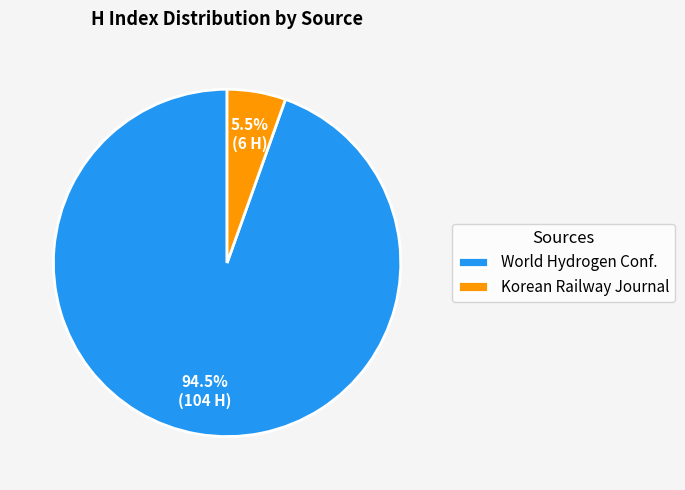

Which slice represents more than half of the pie?

World Hydrogen Conf.